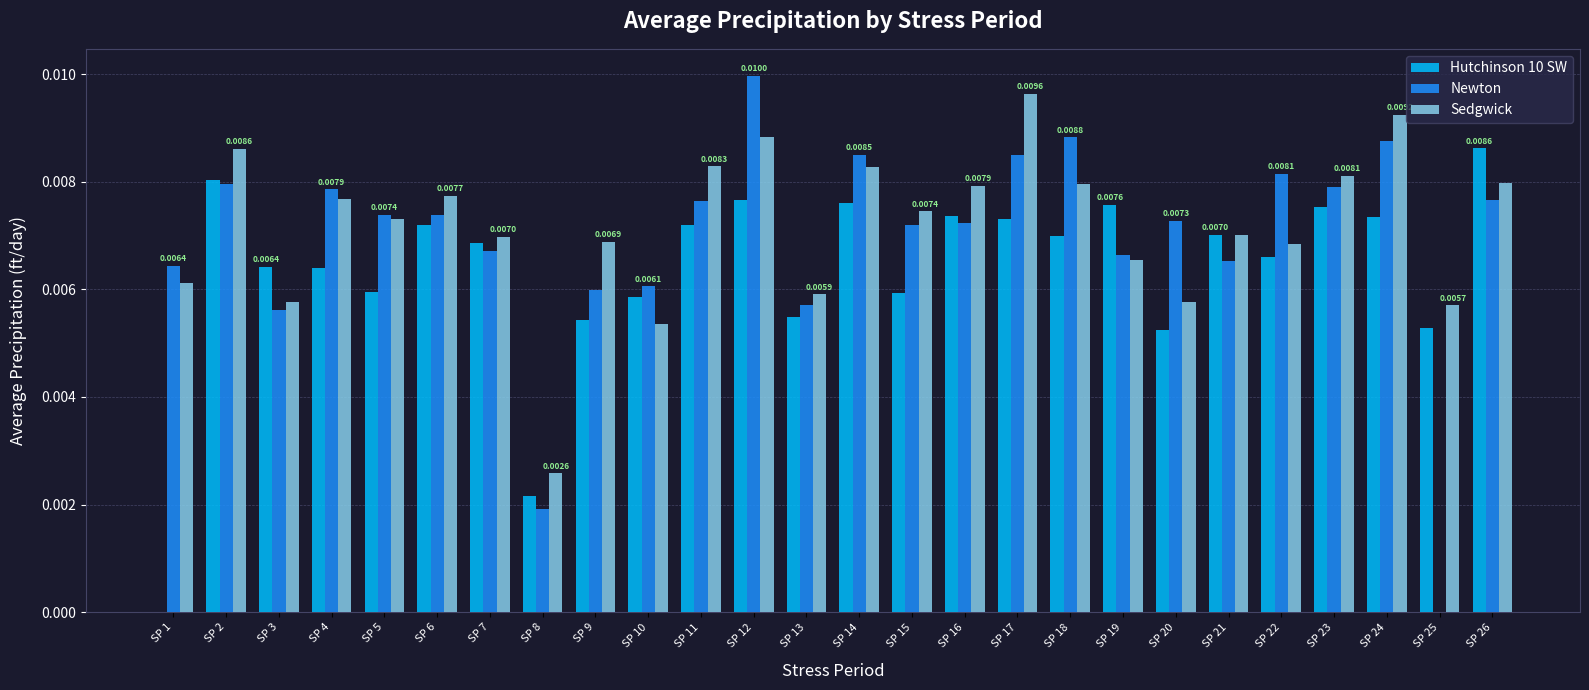

Is the value of Newton at SP 7 greater than the value of Hutchinson 10 SW at SP 20?

Yes